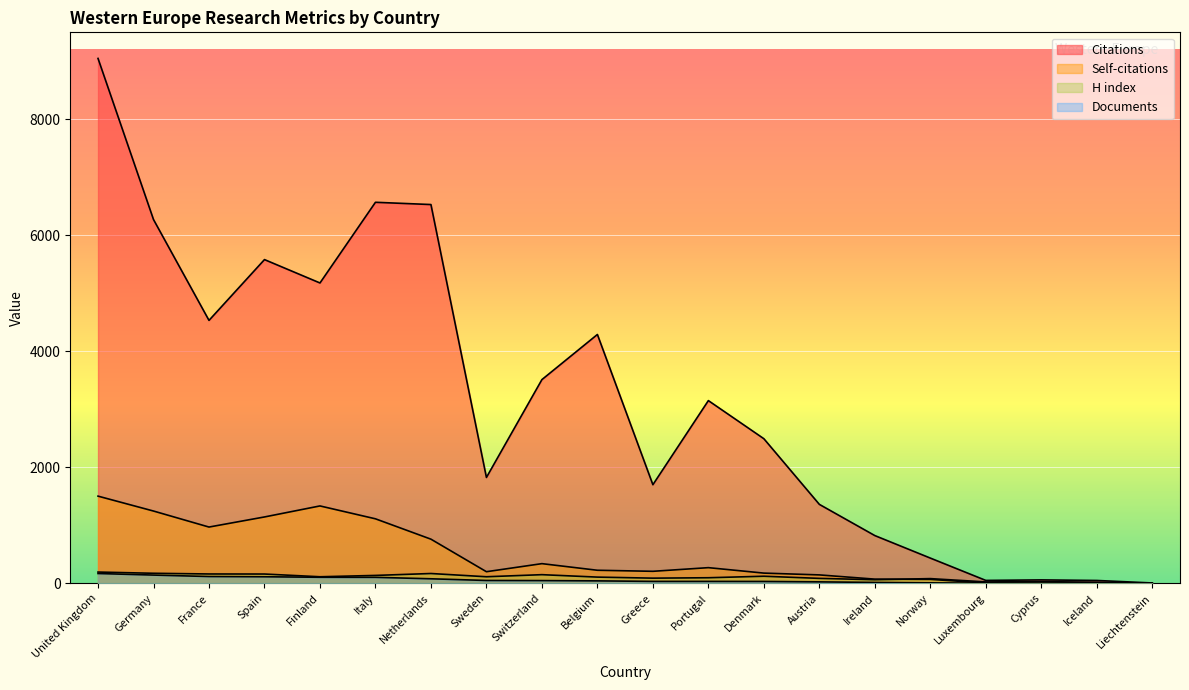

True or false: Citations has more than 1 points higher than both neighbors.

True